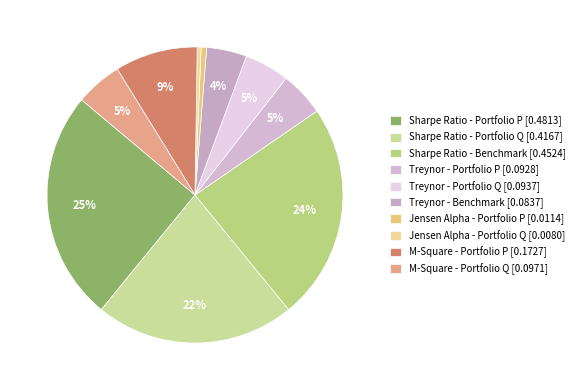

Is there a majority slice in this chart?

No